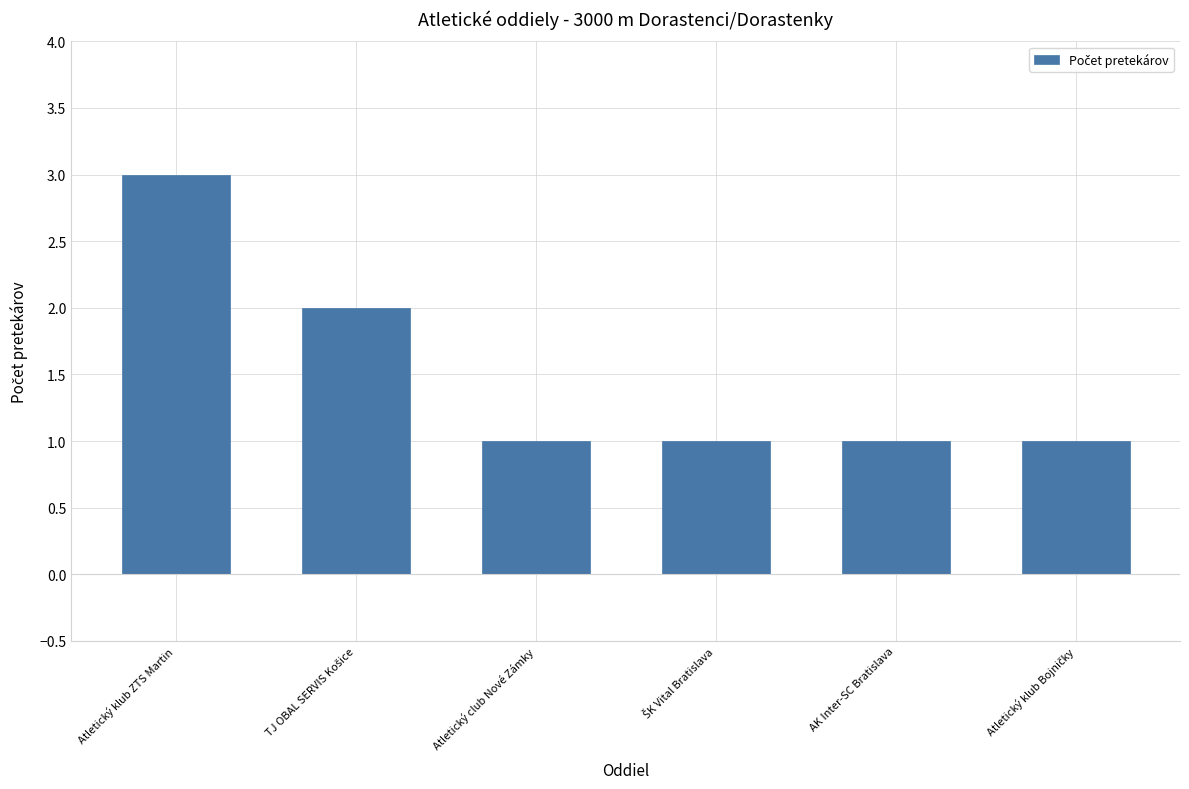

The chart shows a value of 2 at Atletický club Nové Zámky. True or false?

False